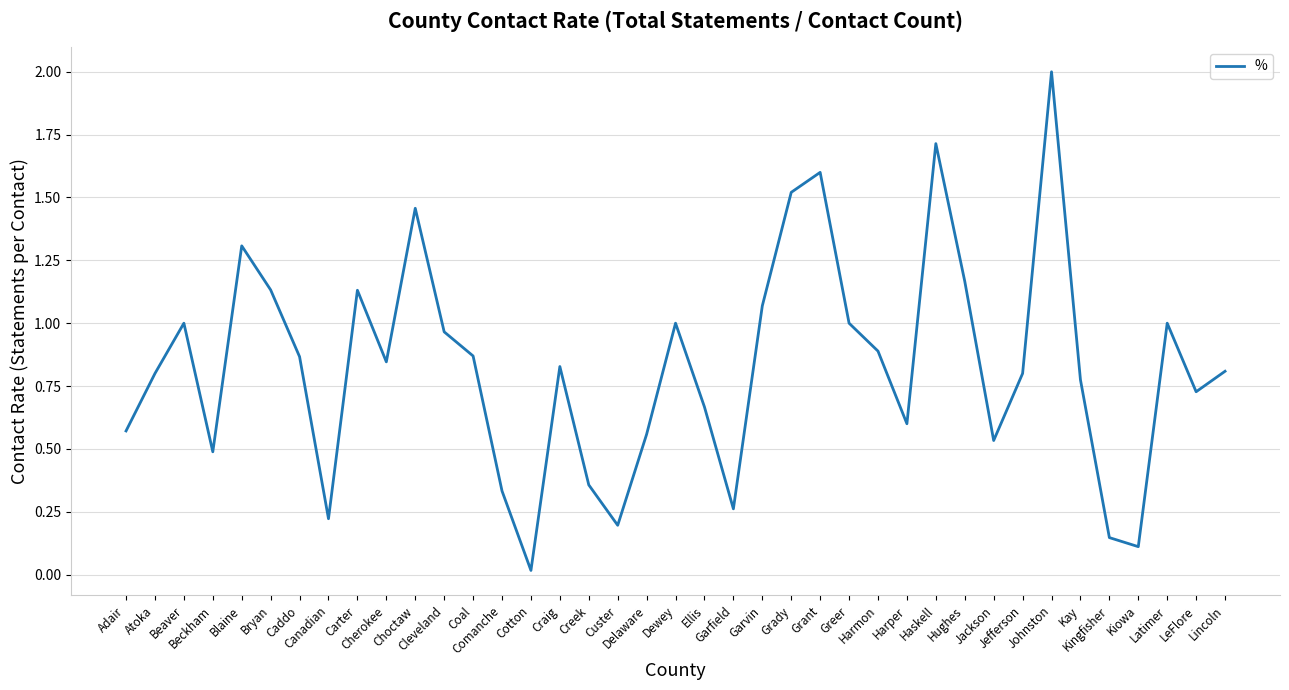

What is the change in value from Ellis to Jackson?

-0.1